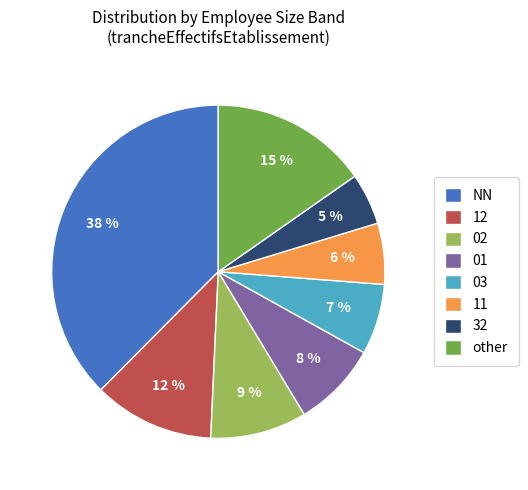

The 03 slice represents 7% of the pie. True or false?

True